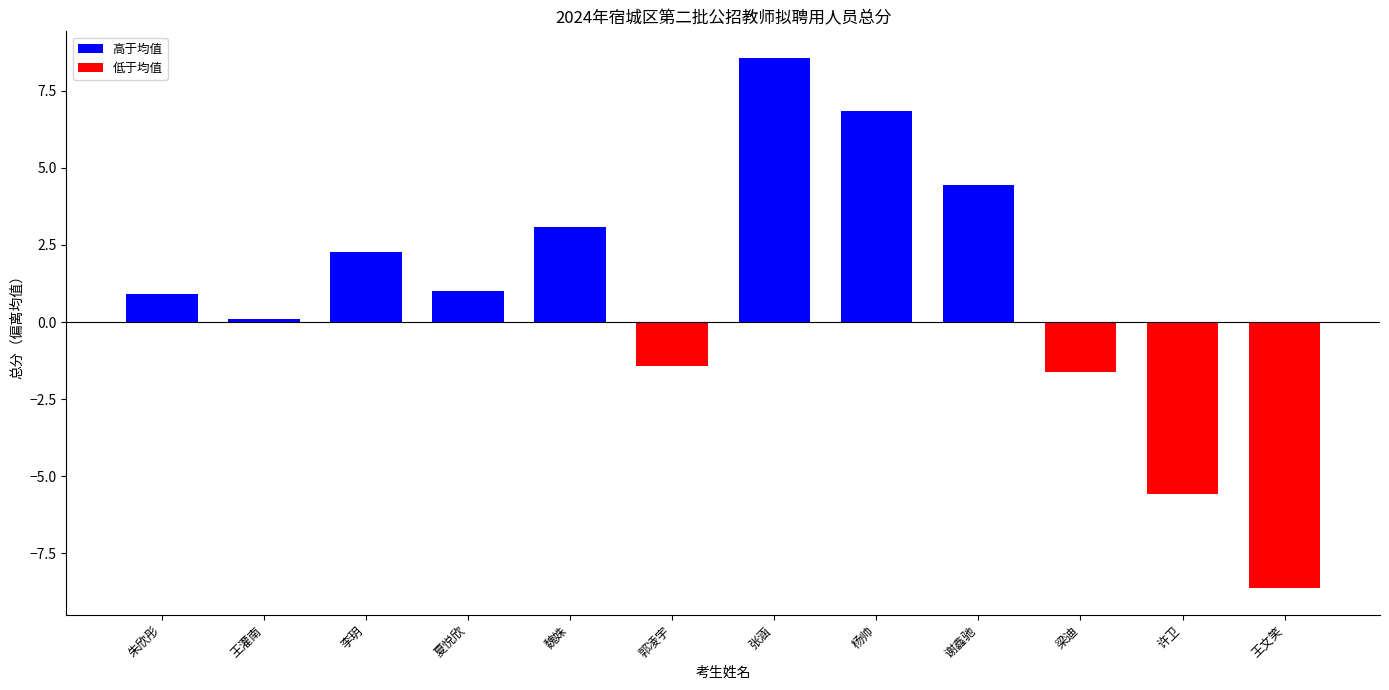

Approximately how many times larger is the value at 杨帅 compared to 夏悦欣?

6.8